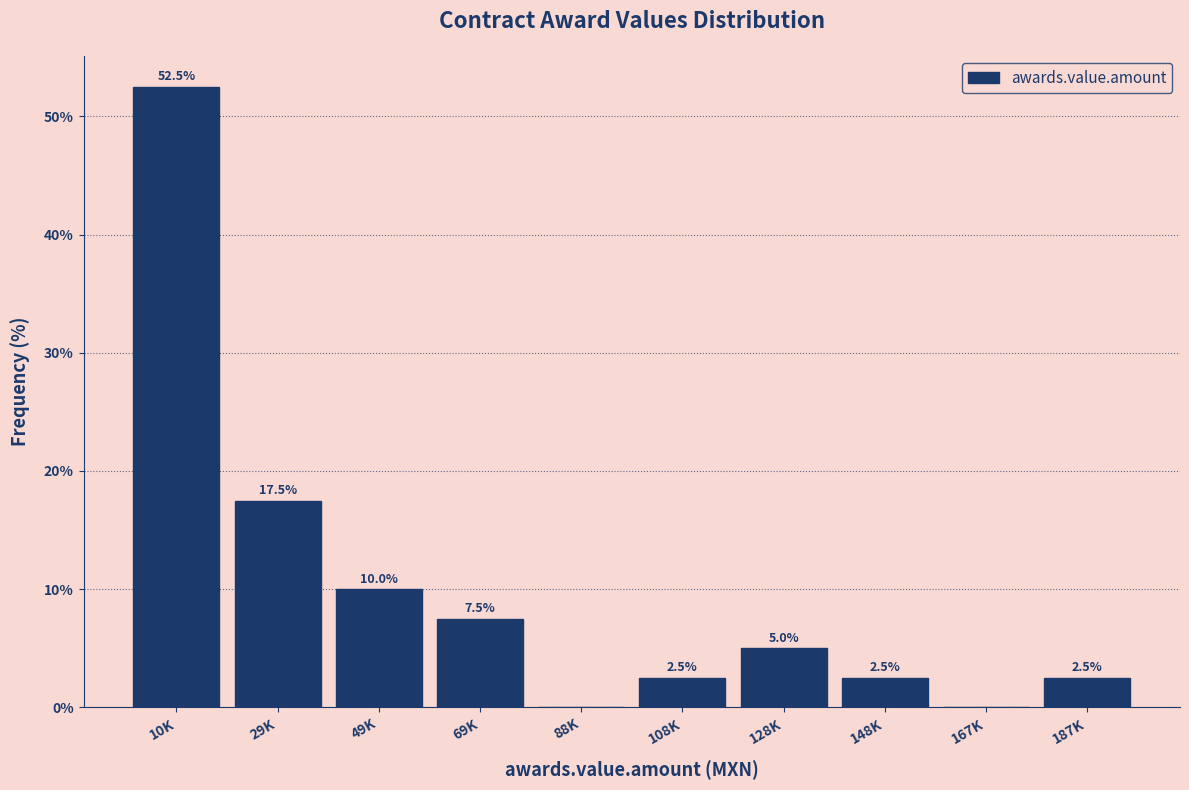

Reading right to left, list all the values displayed in this chart.

187K=2.5	167K=0.0	148K=2.5	128K=5.0	108K=2.5	88K=0.0	69K=7.5	49K=10.0	29K=17.5	10K=52.5